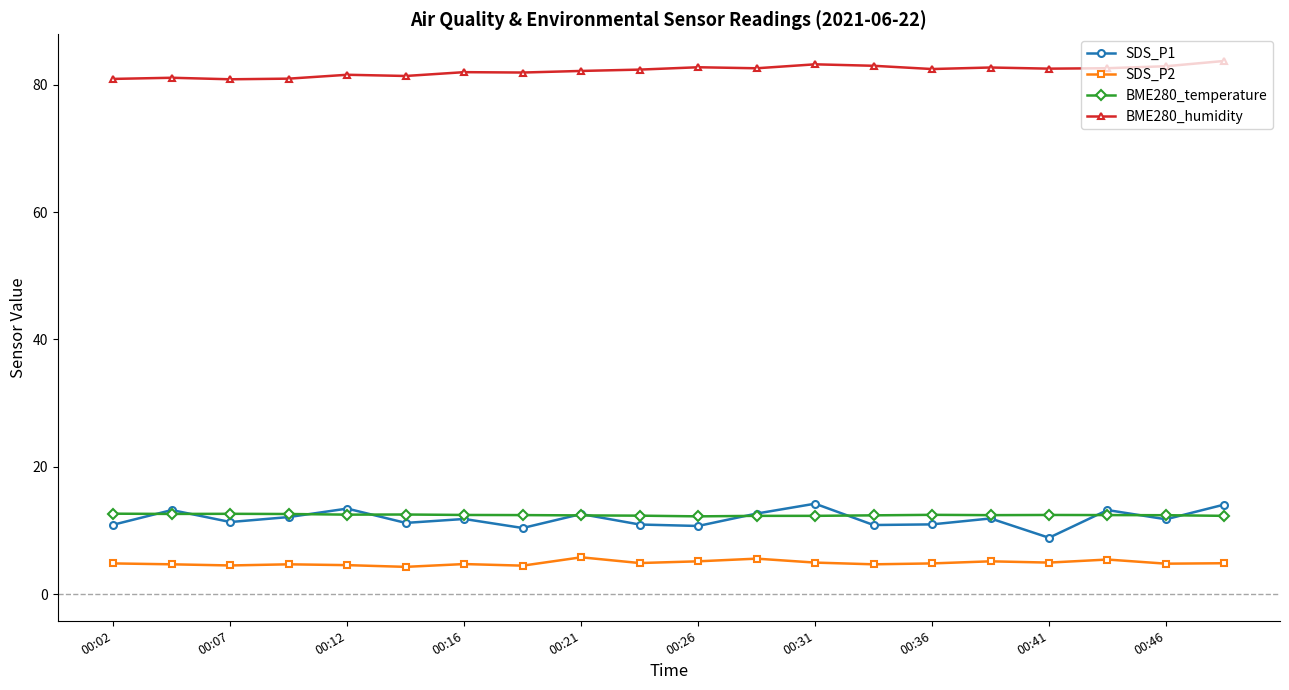

How many BME280_temperature values are between 12 and 13?

20